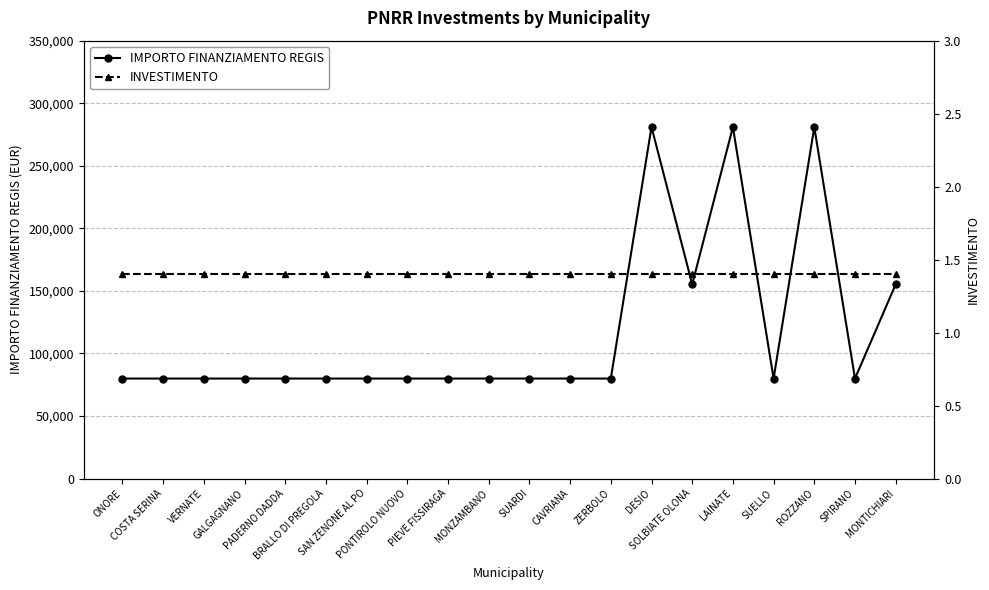

Reading left to right, list all the values displayed in this chart.

IMPORTO FINANZIAMENTO REGIS: 79922.0	79922.0	79922.0	79922.0	79922.0	79922.0	79922.0	79922.0	79922.0	79922.0	79922.0	79922.0	79922.0	280932.0	155234.0	280932.0	79922.0	280932.0	79922.0	155234.0
INVESTIMENTO: 1.4	1.4	1.4	1.4	1.4	1.4	1.4	1.4	1.4	1.4	1.4	1.4	1.4	1.4	1.4	1.4	1.4	1.4	1.4	1.4